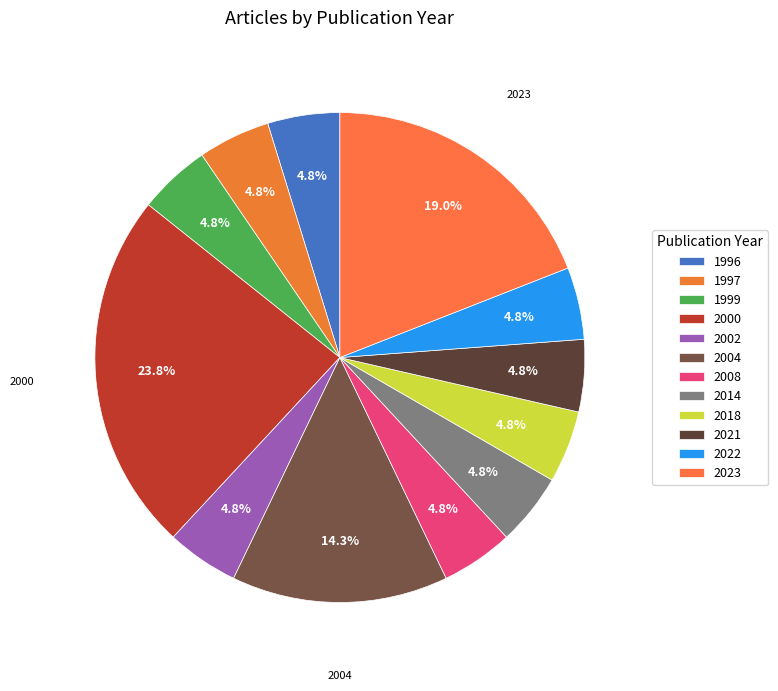

To the nearest percent, what percentage of the pie is 2023?

19%